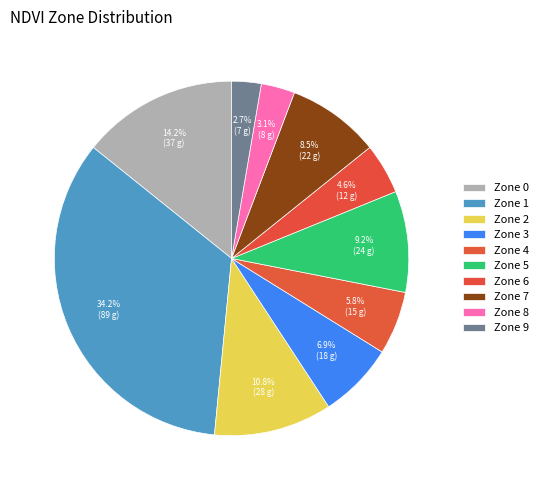

Count the number of slices in the pie.

10